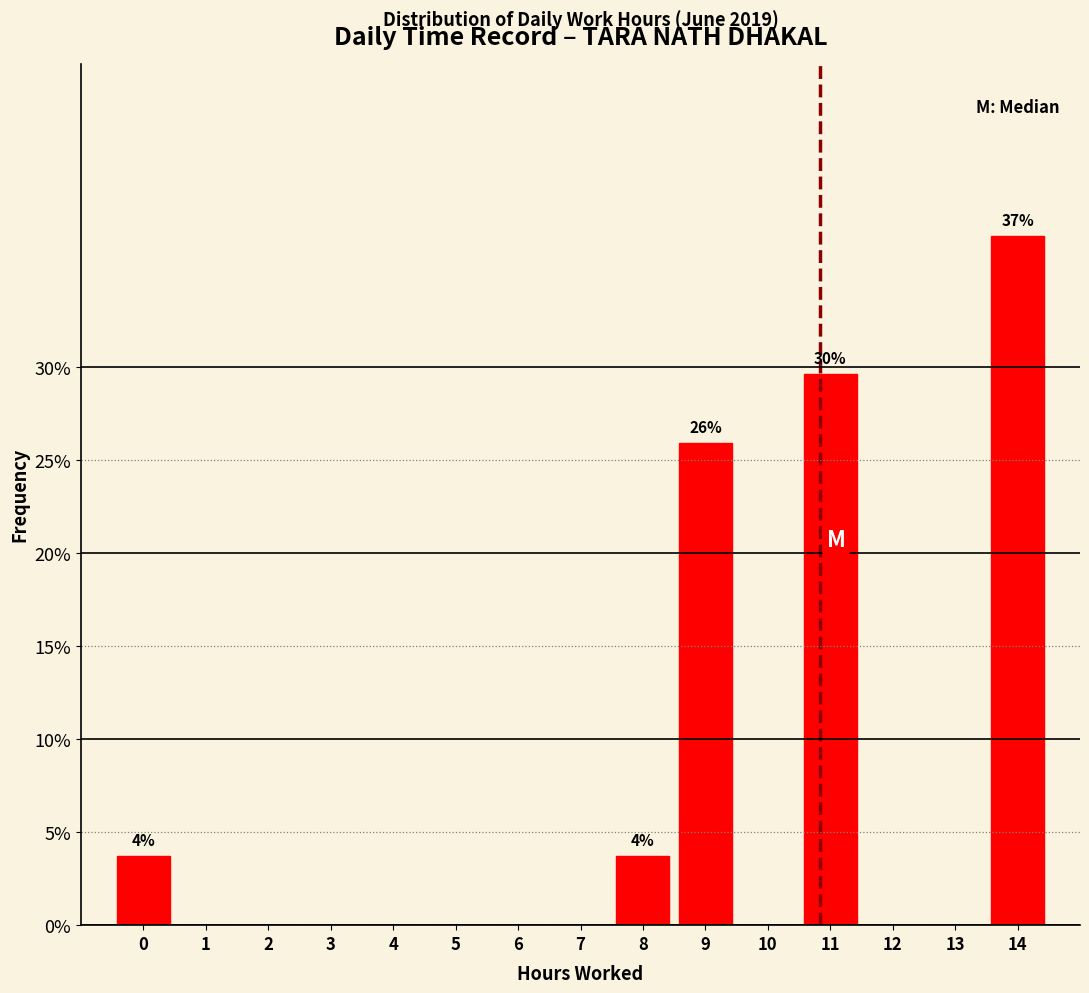

Reading left to right, transcribe all the data shown in this chart.

0=3.7	1=0.0	2=0.0	3=0.0	4=0.0	5=0.0	6=0.0	7=0.0	8=3.7	9=25.9	10=0.0	11=29.6	12=0.0	13=0.0	14=37.0